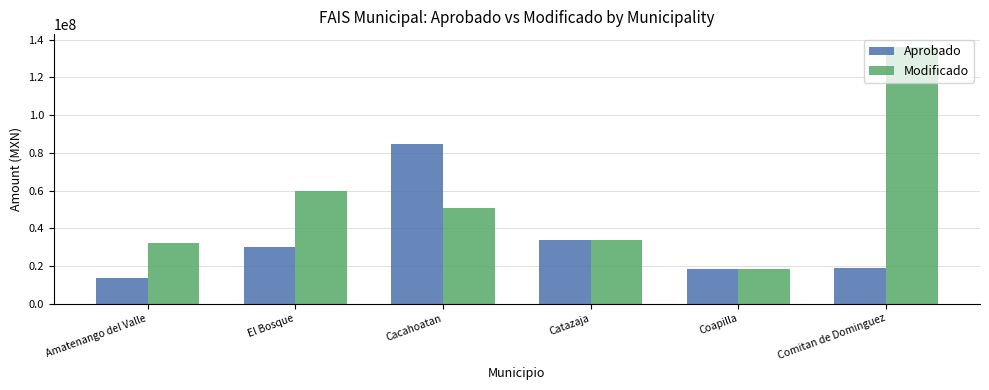

How many groups of bars are there?

6